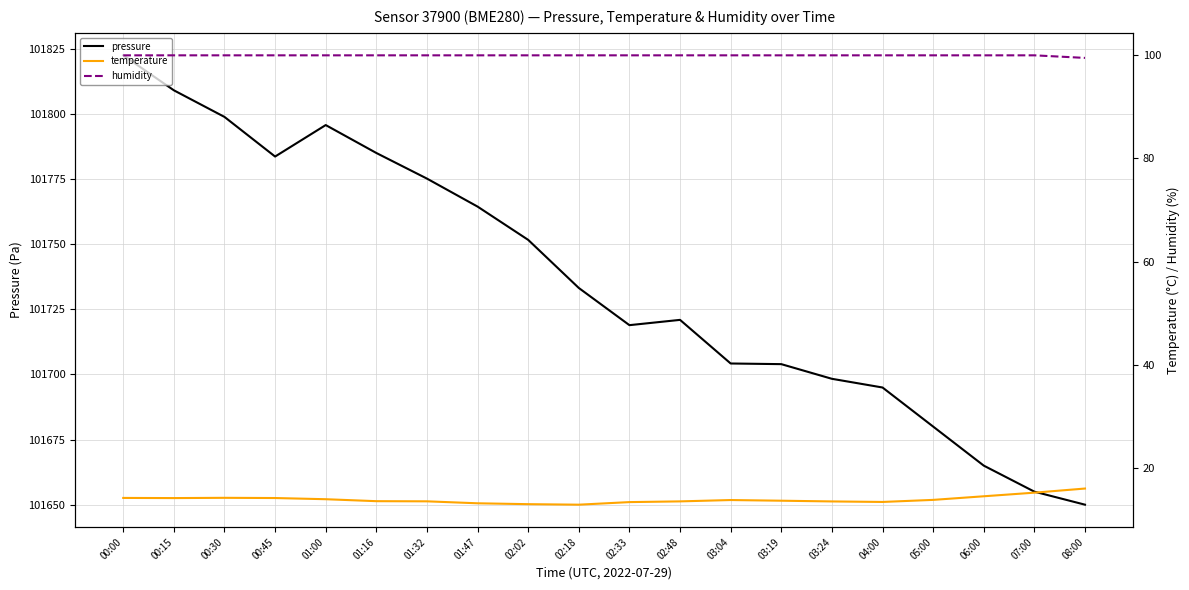

Reading left to right, list all the values displayed in this chart.

pressure: 00:00=101822.6	00:15=101809.1	00:30=101798.9	00:45=101783.7	01:00=101795.8	01:16=101785.1	01:32=101775.2	01:47=101764.5	02:02=101751.7	02:18=101733.2	02:33=101718.9	02:48=101721.0	03:04=101704.2	03:19=101704.0	03:24=101698.3	04:00=101695.0	05:00=101680.0	06:00=101665.0	07:00=101655.0	08:00=101650.0
temperature: 00:00=14.2	00:15=14.2	00:30=14.2	00:45=14.2	01:00=13.9	01:16=13.6	01:32=13.5	01:47=13.1	02:02=13.0	02:18=12.9	02:33=13.4	02:48=13.5	03:04=13.8	03:19=13.6	03:24=13.5	04:00=13.4	05:00=13.8	06:00=14.5	07:00=15.2	08:00=16.0
humidity: 00:00=100.0	00:15=100.0	00:30=100.0	00:45=100.0	01:00=100.0	01:16=100.0	01:32=100.0	01:47=100.0	02:02=100.0	02:18=100.0	02:33=100.0	02:48=100.0	03:04=100.0	03:19=100.0	03:24=100.0	04:00=100.0	05:00=100.0	06:00=100.0	07:00=100.0	08:00=99.5